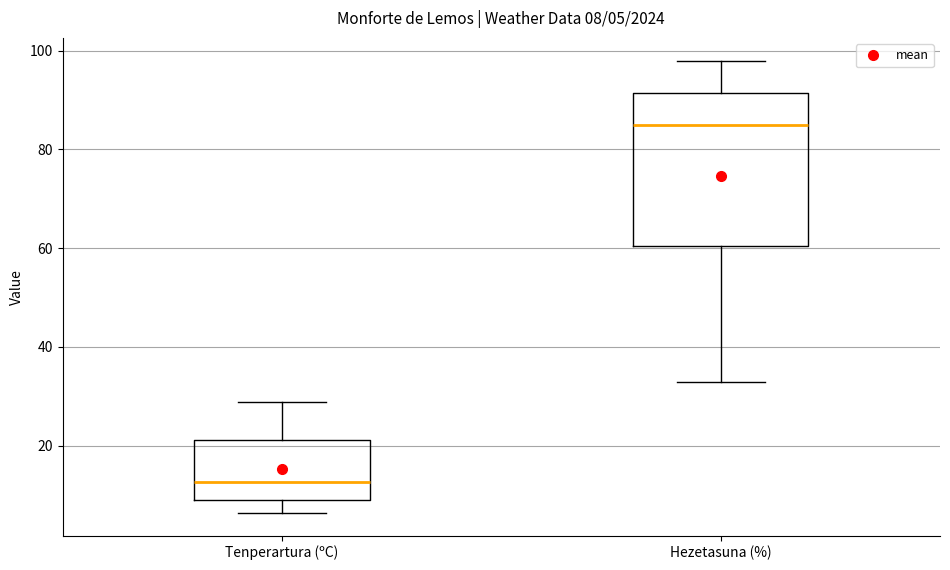

Comparing the boxes themselves (not the whiskers), which one is the tallest?

Hezetasuna (%)